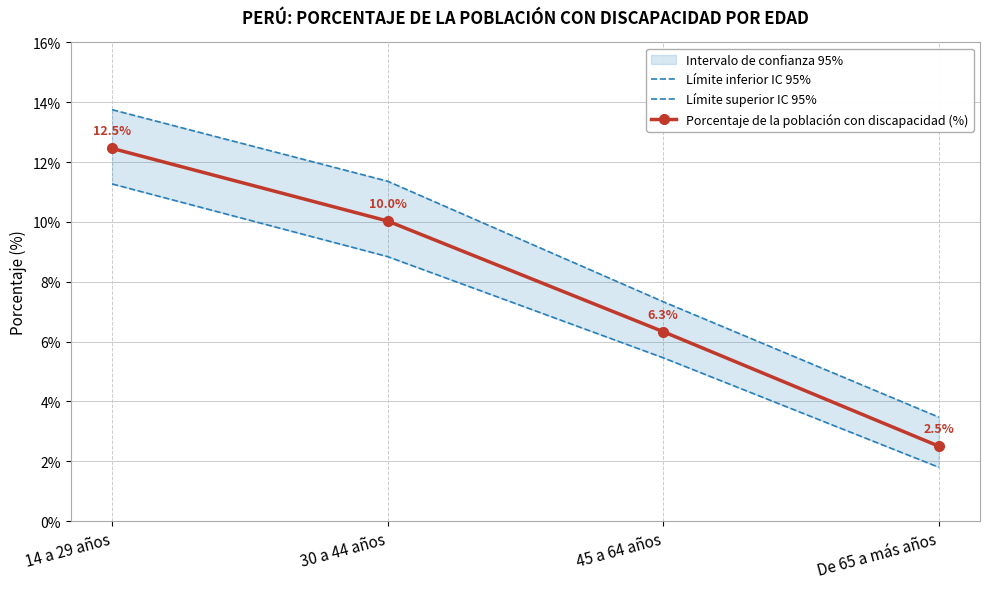

How many lines are shown in the chart?

3